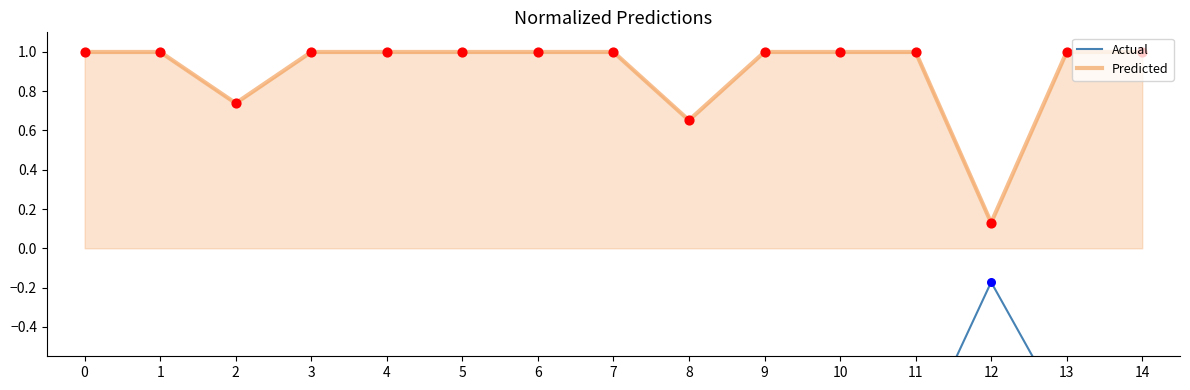

Which series has the largest Y range (max minus min)?

Predicted